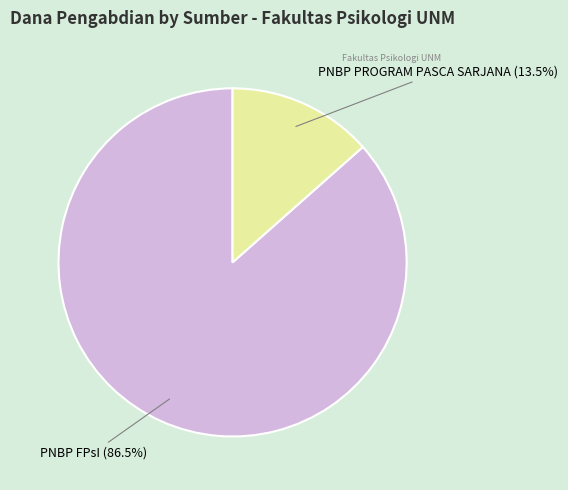

To the nearest percent, what is the difference between the largest and smallest slice percentages?

73%